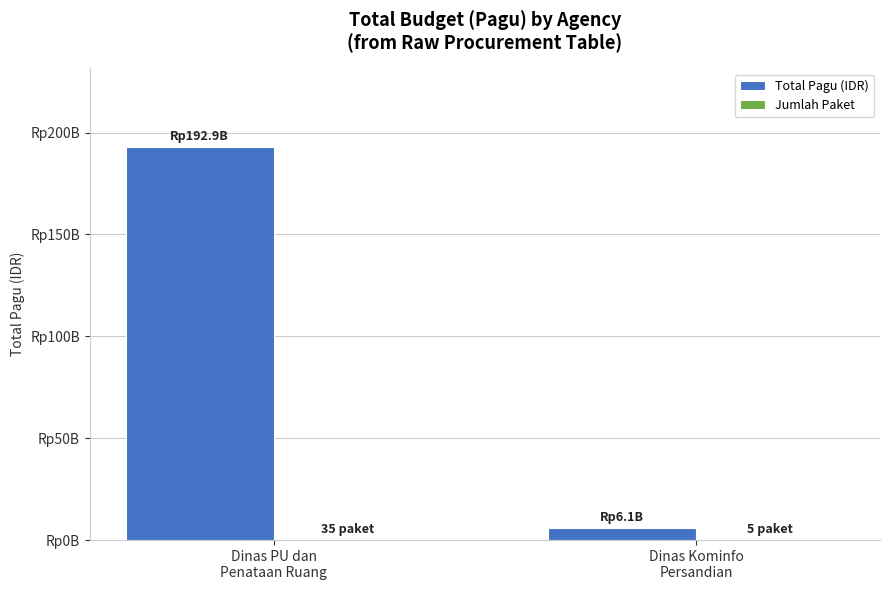

Are the bars horizontal?

No